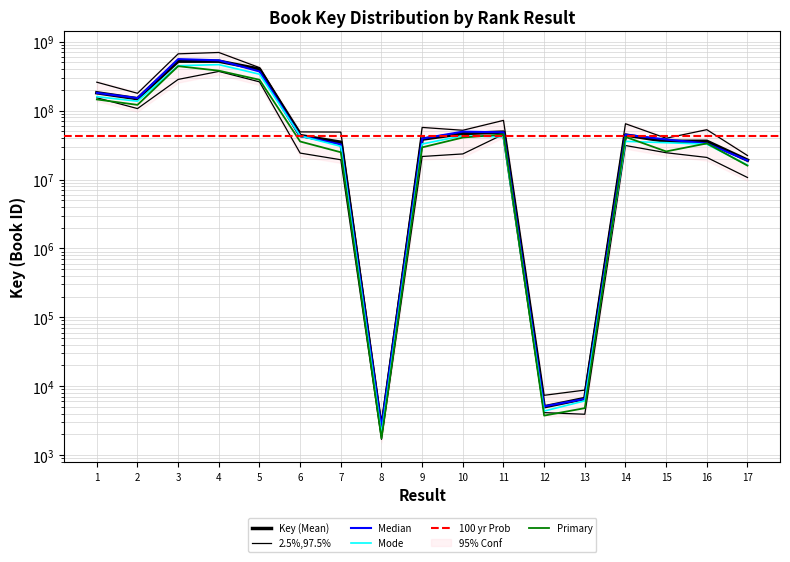

What is the sum of all values?

2122289480